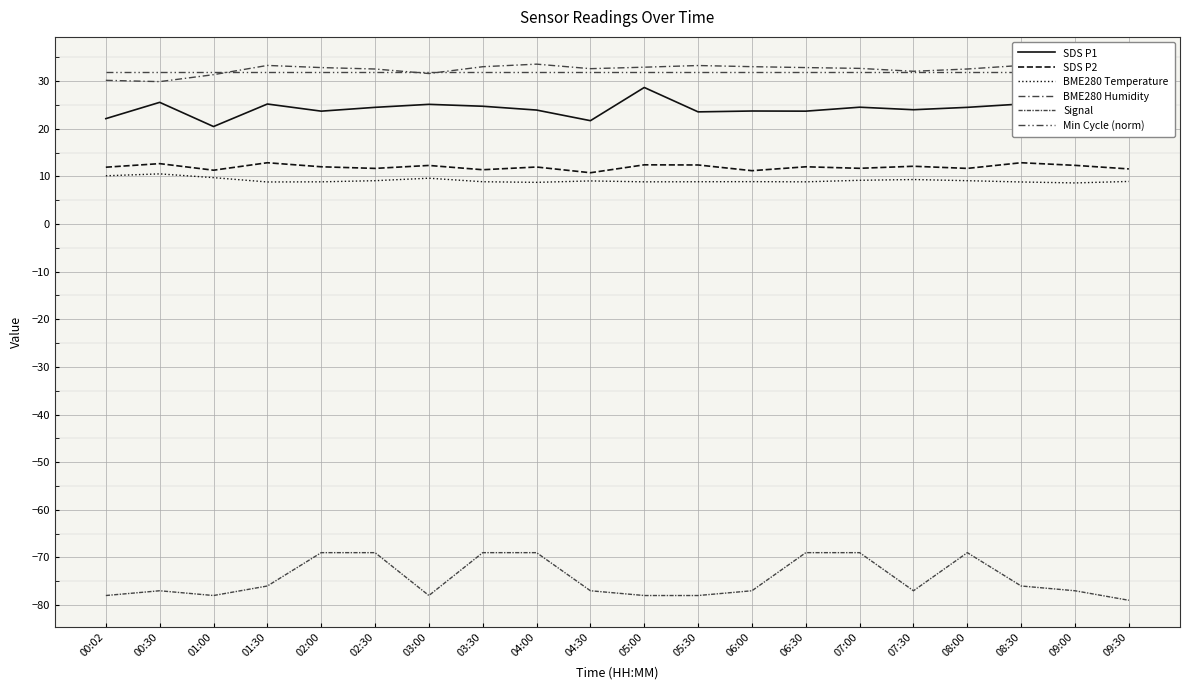

What position from the left is 06:30?

14